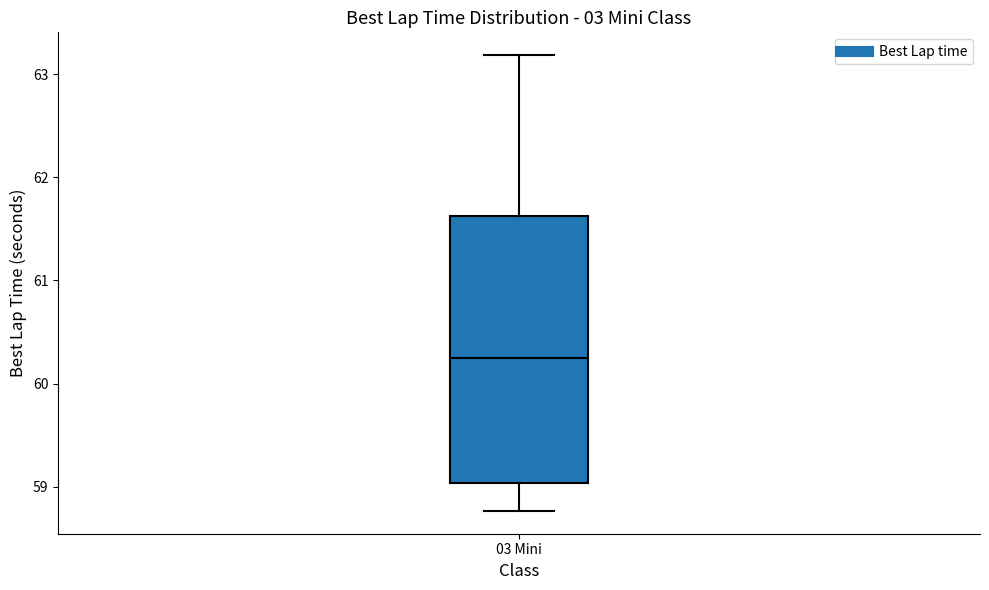

Read this box plot against the y-axis: the position of the median line, the range covered by the box, and the ends of both whiskers. The values are not printed on the chart, so give them approximately, as read against the axis.

median 60.3, box 59.0 to 61.6, whiskers 58.8 to 63.2